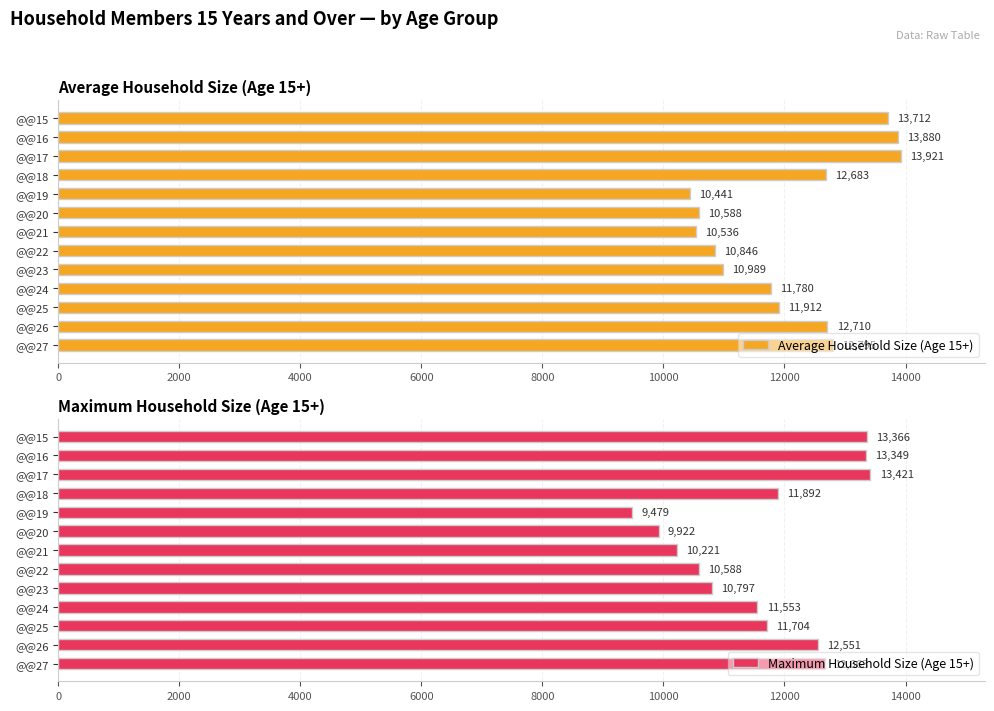

What is the sum of the Average Household Size (Age 15+) values at @@23 and @@27?

23784